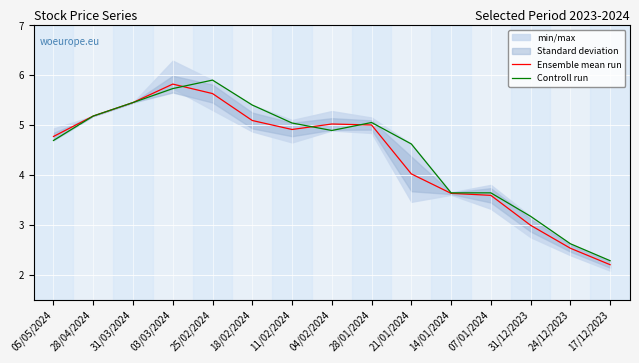

Reading left to right, list all the values displayed in this chart.

Ensemble mean run: 05/05/2024=4.8	28/04/2024=5.2	31/03/2024=5.5	03/03/2024=5.8	25/02/2024=5.6	18/02/2024=5.1	11/02/2024=4.9	04/02/2024=5.0	28/01/2024=5.0	21/01/2024=4.0	14/01/2024=3.6	07/01/2024=3.6	31/12/2023=3.0	24/12/2023=2.5	17/12/2023=2.2
Controll run: 05/05/2024=4.7	28/04/2024=5.2	31/03/2024=5.5	03/03/2024=5.7	25/02/2024=5.9	18/02/2024=5.4	11/02/2024=5.0	04/02/2024=4.9	28/01/2024=5.0	21/01/2024=4.6	14/01/2024=3.6	07/01/2024=3.6	31/12/2023=3.2	24/12/2023=2.6	17/12/2023=2.3